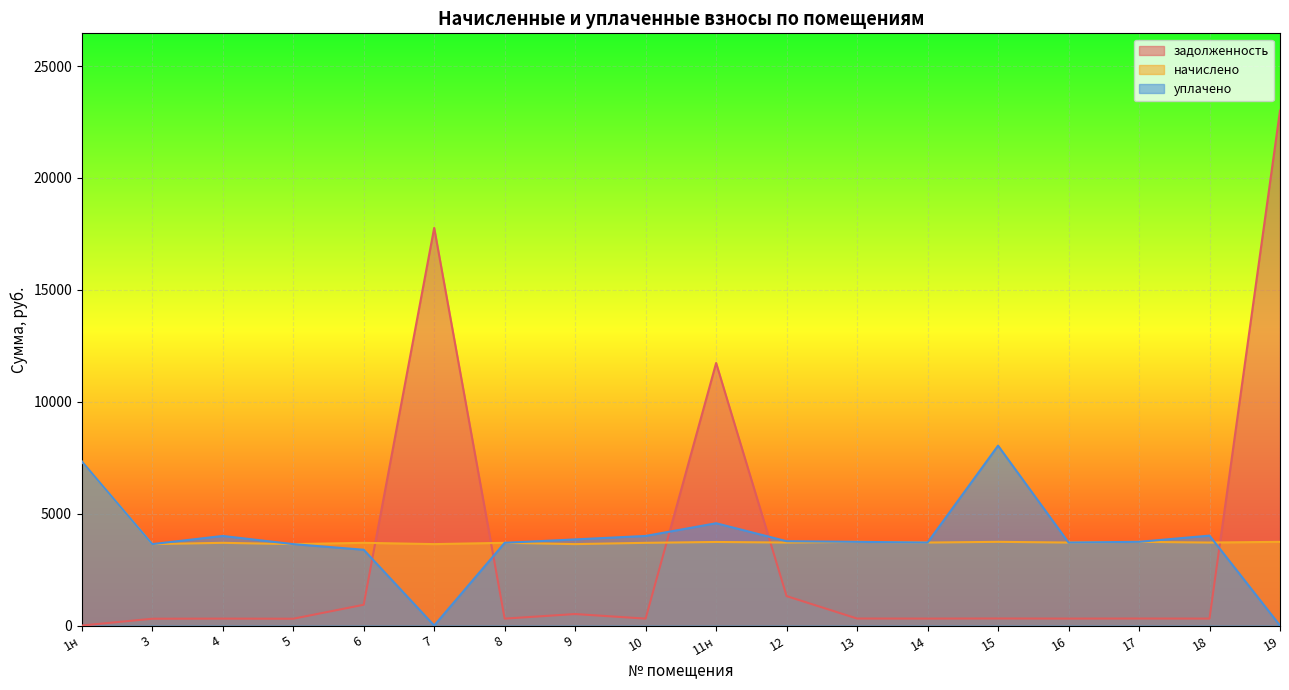

What is the sum of the задолженность values at 8 and 14?

616.9